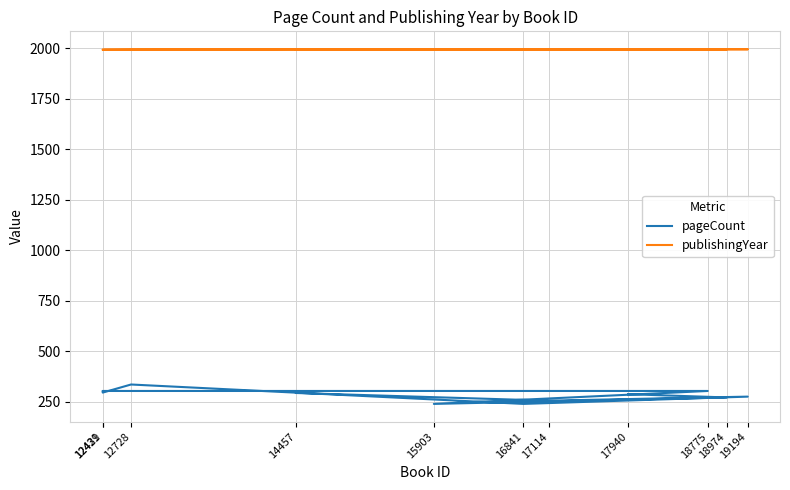

Which series has the largest range (max minus min)?

pageCount